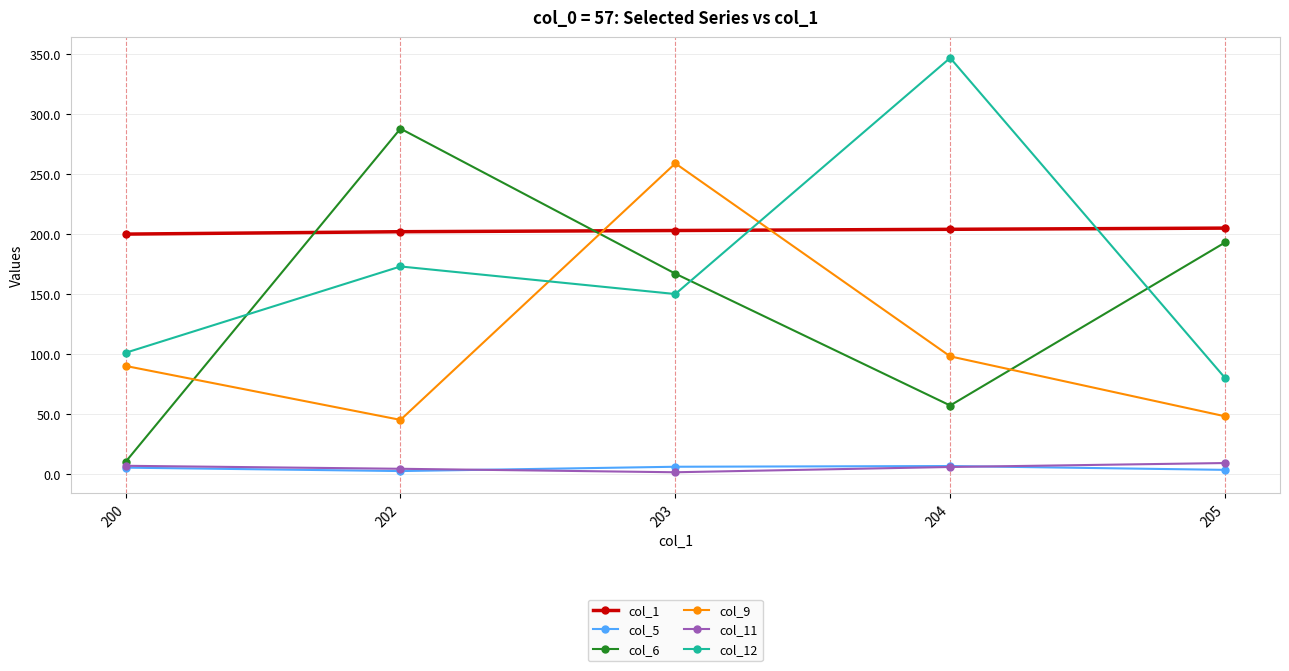

Which series changed the most between 204 and 205?

col_12